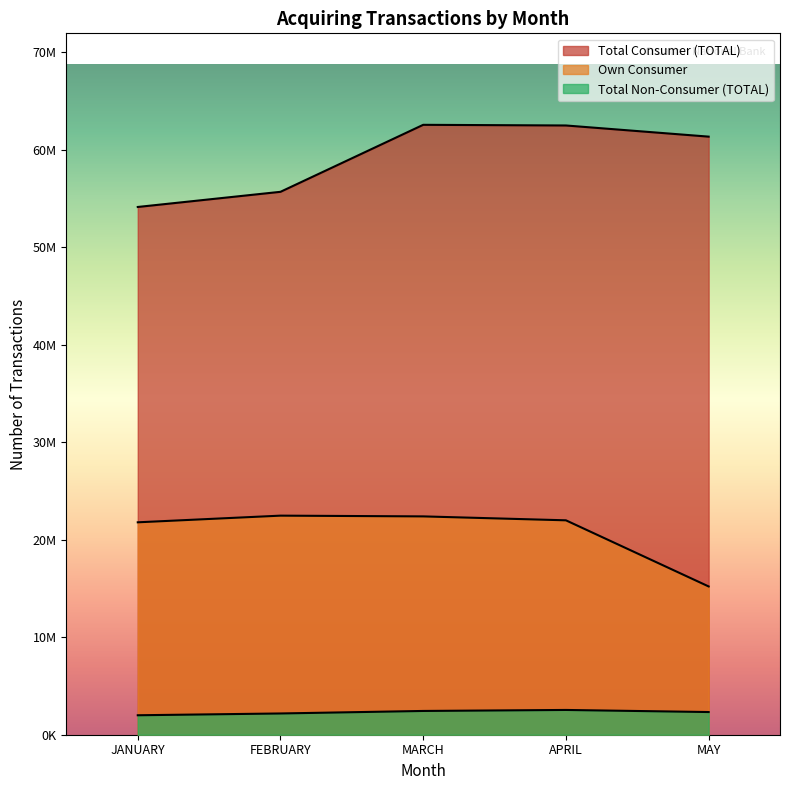

Between JANUARY and FEBRUARY, which is larger?

FEBRUARY